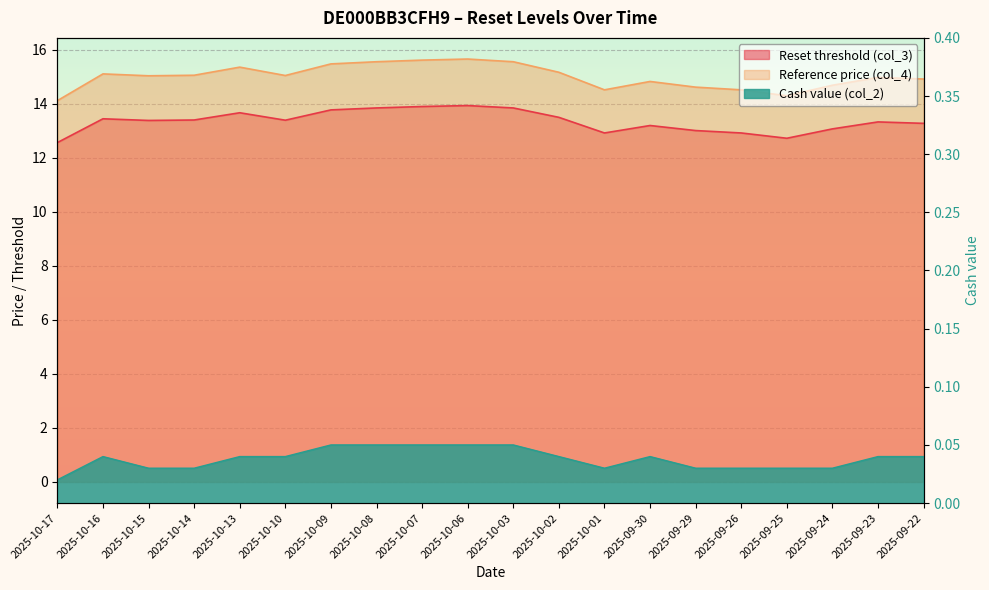

True or false: Reset threshold (col_3) and Cash value (col_2) cross at least once.

False